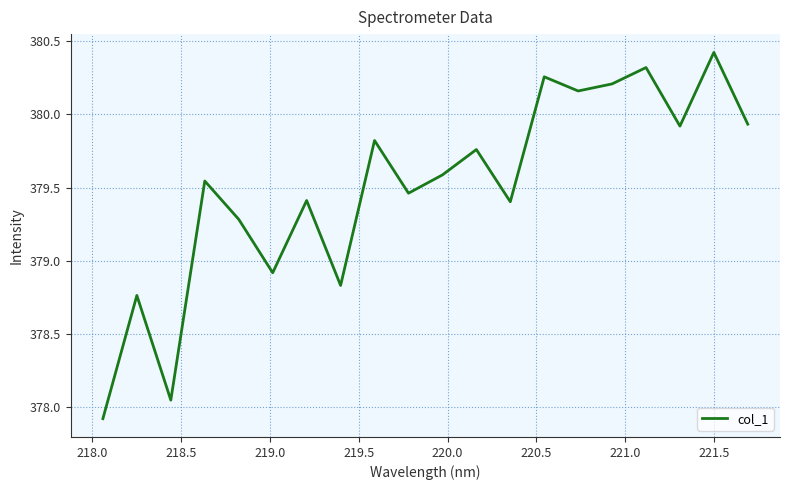

What is the minimum value shown in the chart?

377.9